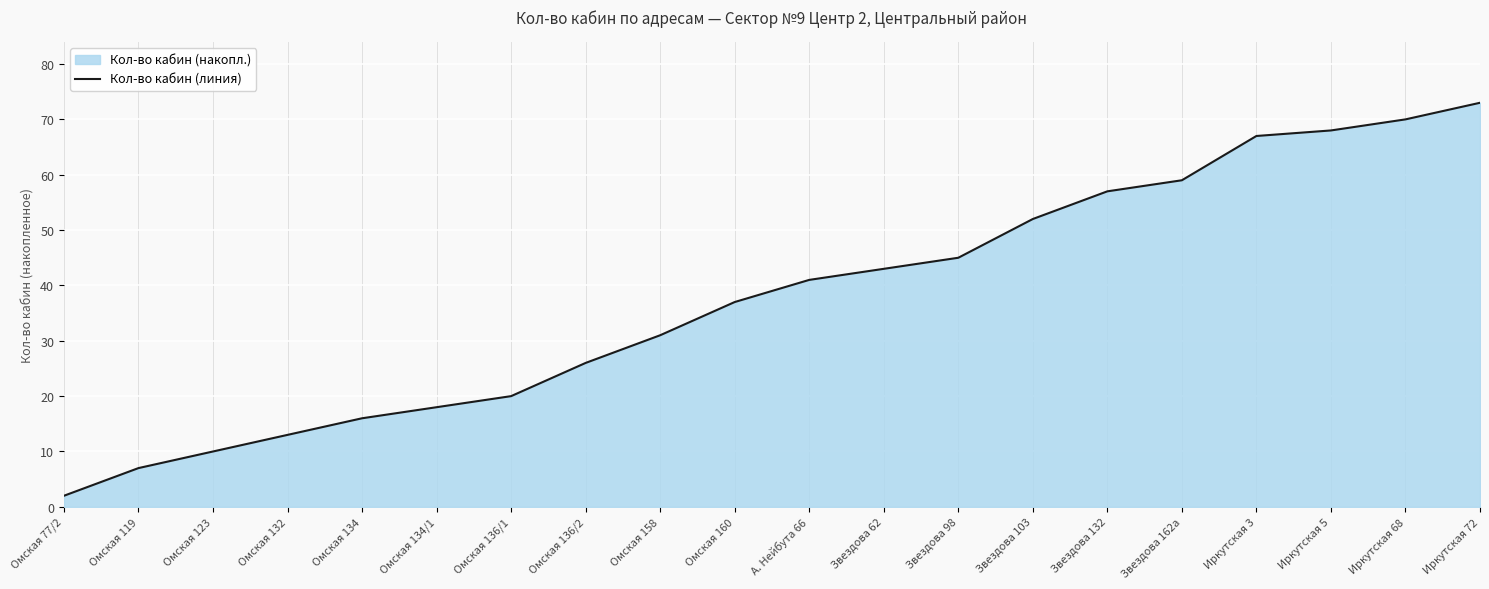

List the labels in order of value, smallest first.

Омская 77/2, Омская 119, Омская 123, Омская 132, Омская 134, Омская 134/1, Омская 136/1, Омская 136/2, Омская 158, Омская 160, А. Нейбута 66, Звездова 62, Звездова 98, Звездова 103, Звездова 132, Звездова 162а, Иркутская 3, Иркутская 5, Иркутская 68, Иркутская 72